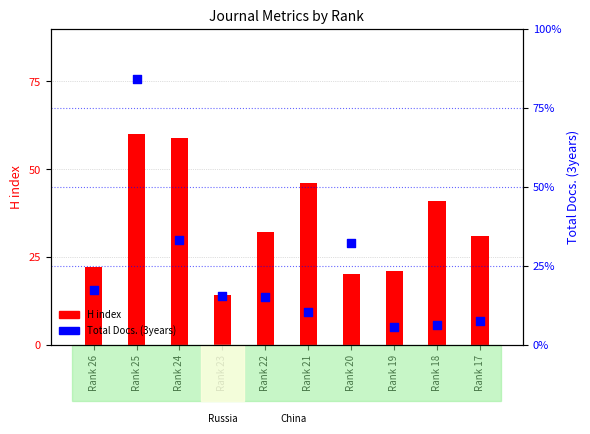

What is the total value across all series at Rank 24?

191